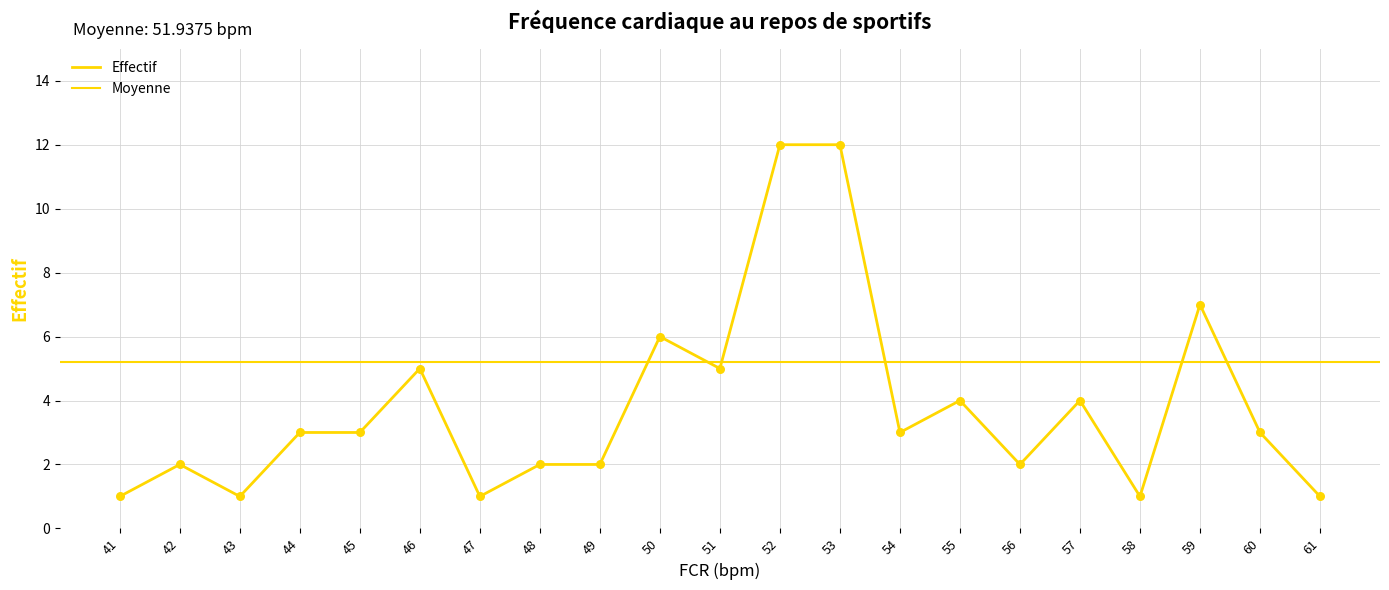

What is the change in value from 45 to 58?

-2